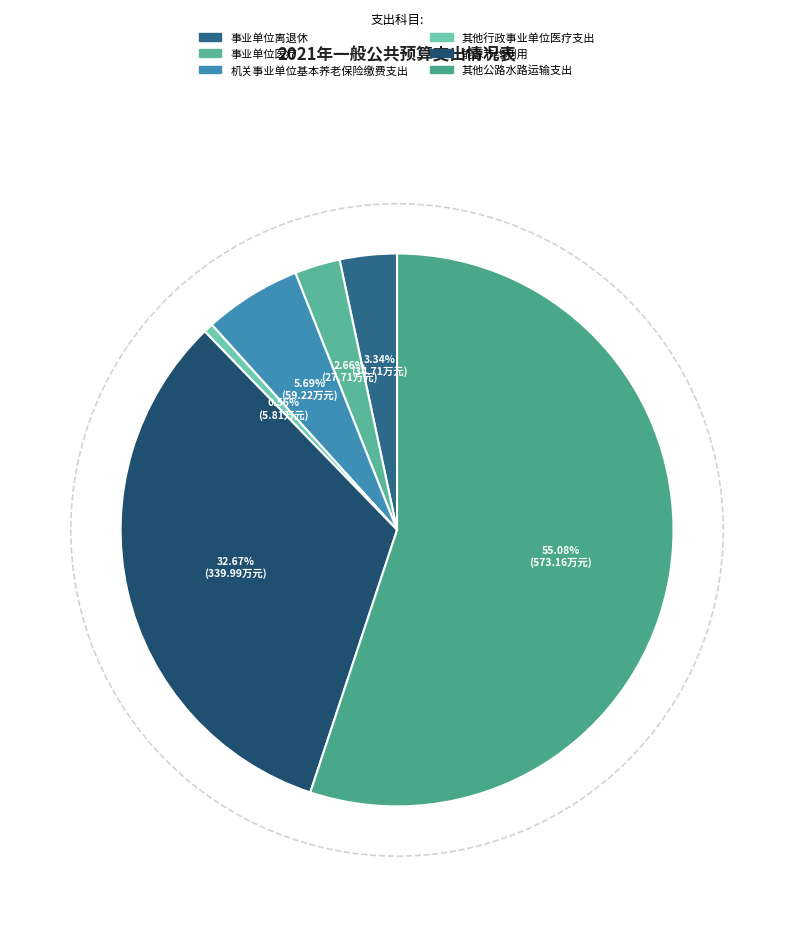

To the nearest percent, what portion does 事业单位离退休 represent?

3%